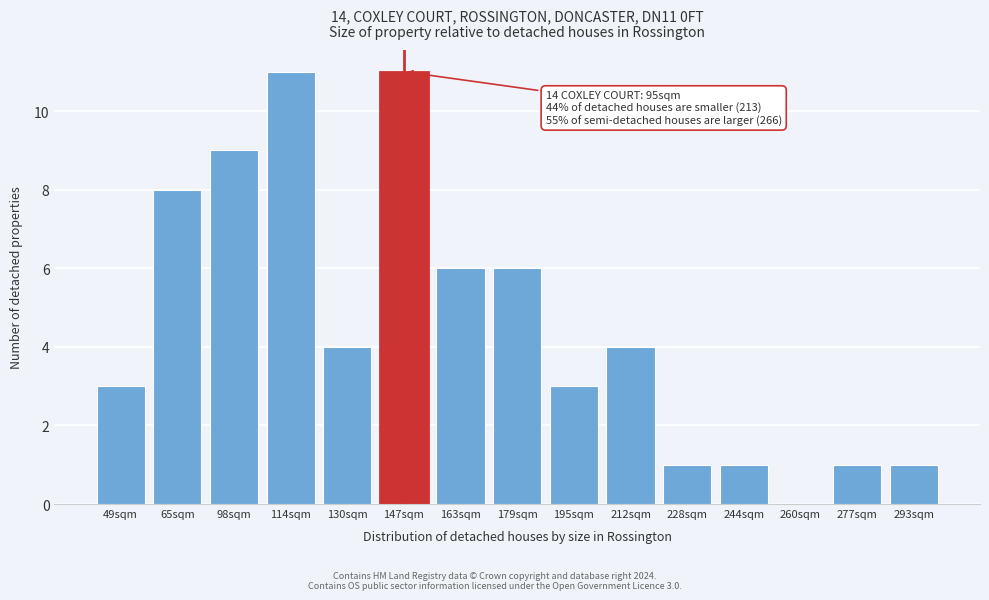

Reading left to right, what are all the values shown in this chart?

49sqm=3	65sqm=8	98sqm=9	114sqm=11	130sqm=4	147sqm=11	163sqm=6	179sqm=6	195sqm=3	212sqm=4	228sqm=1	244sqm=1	260sqm=0	277sqm=1	293sqm=1